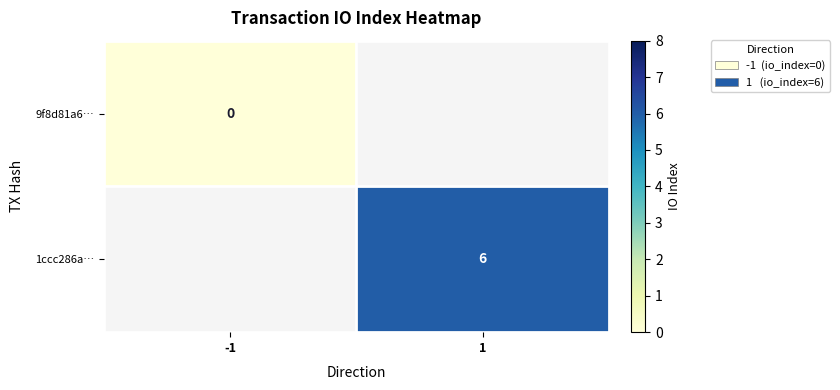

Is it true that 1ccc286a… equals 6 at 1?

True